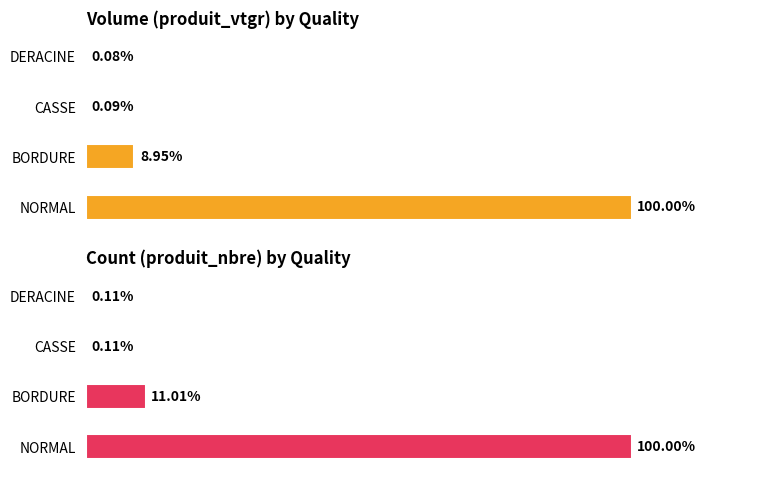

Between NORMAL and CASSE, which series saw the biggest shift?

produit_vtgr